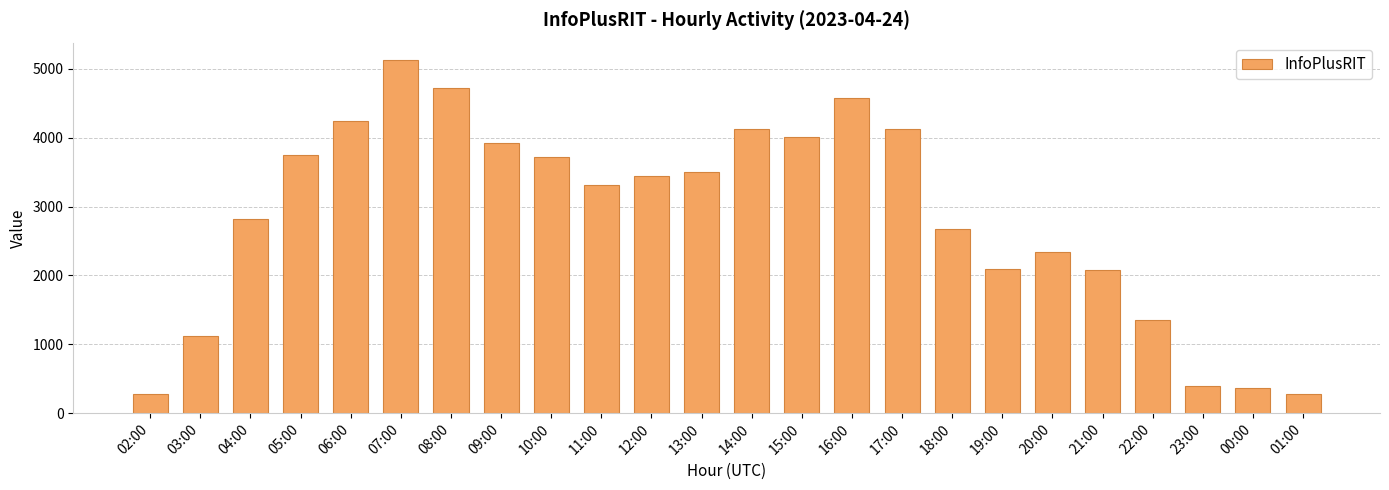

Which has a higher value, 10:00 or 15:00?

15:00